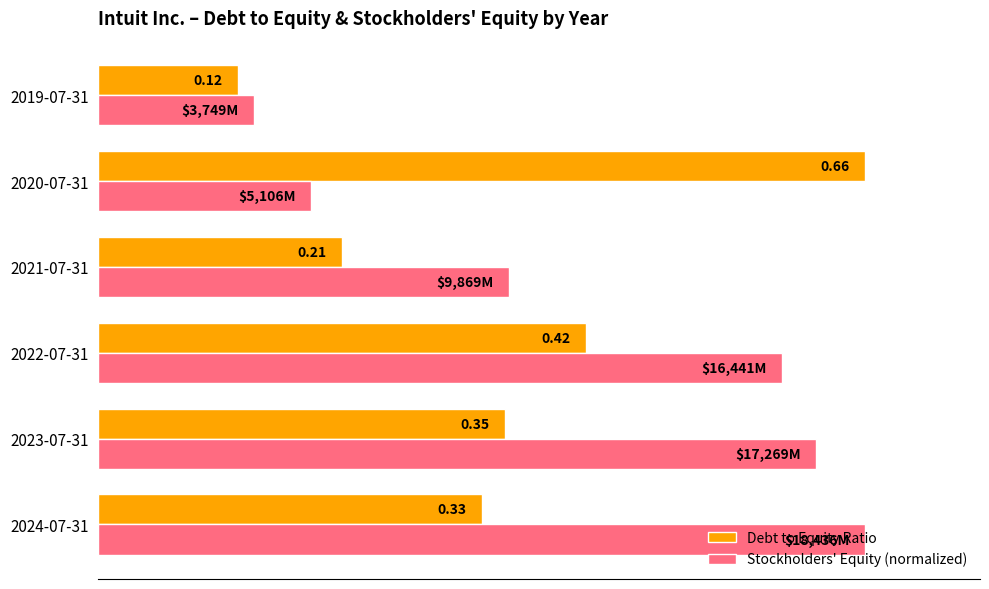

What are all the series names shown in the legend?

Debt to Equity Ratio, Stockholders' Equity (normalized)